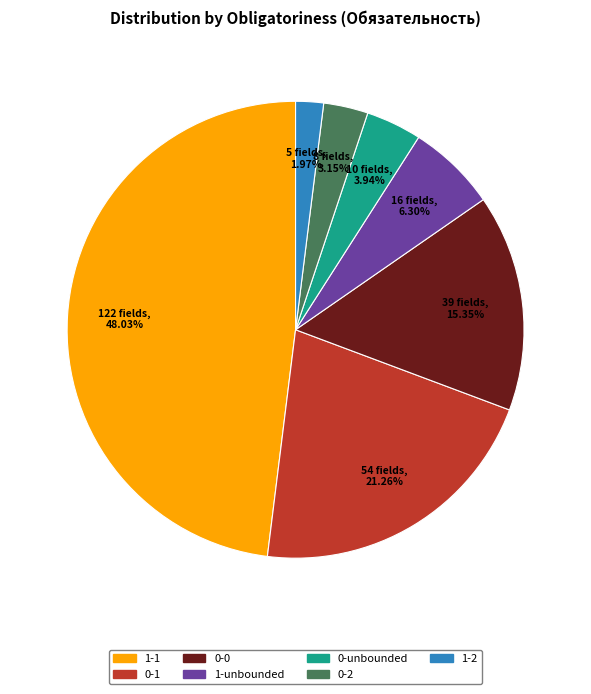

Is it true that 1-2 is 13% of the pie?

False